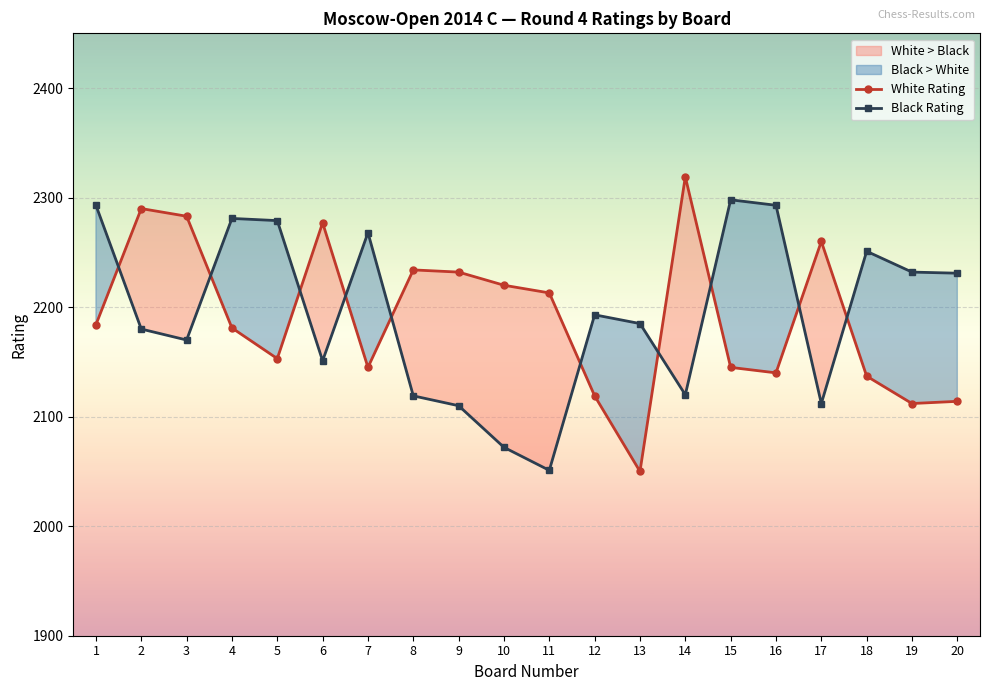

The Black Rating series shows 2072 at 10. True or false?

True